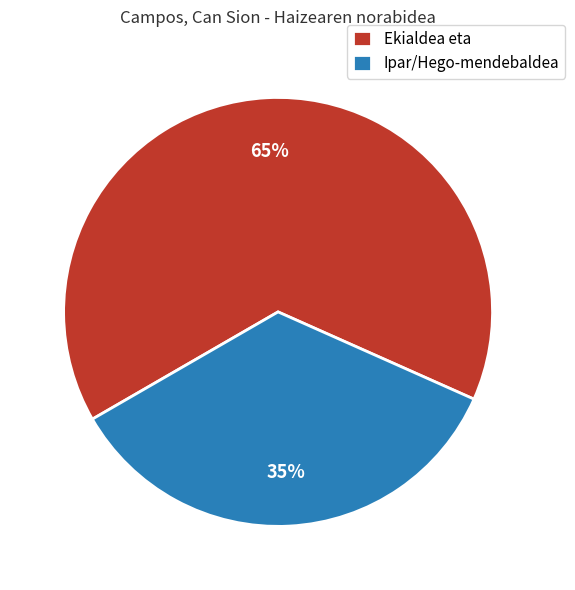

Is there any slice that represents more than half of the pie?

Yes